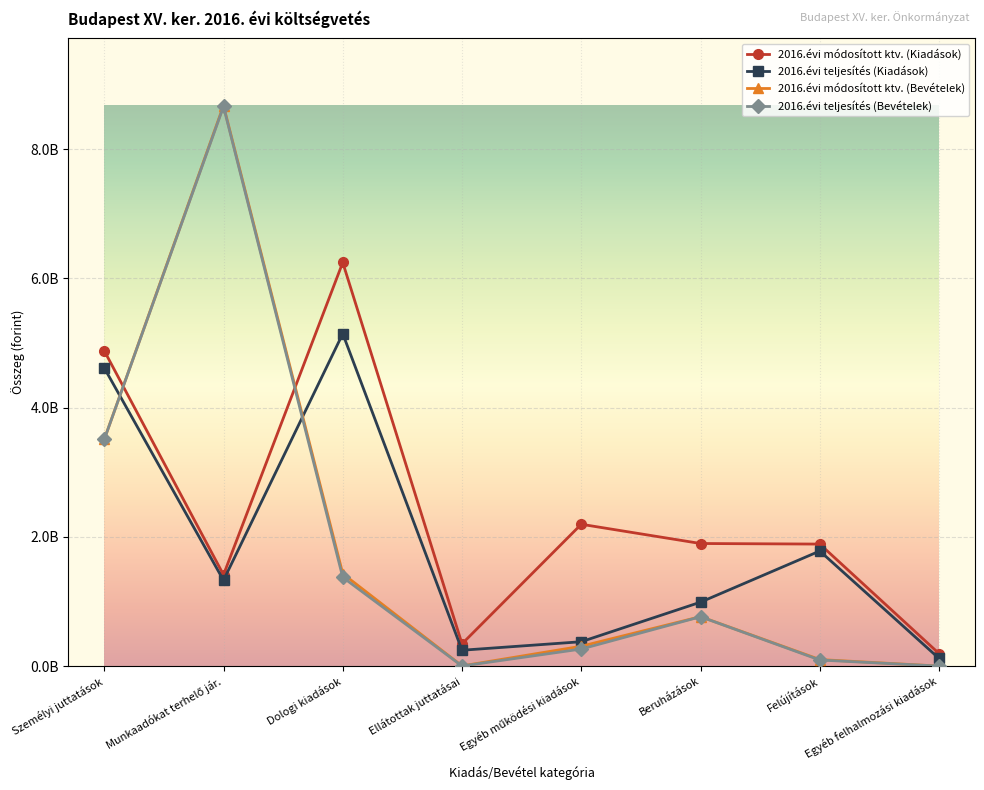

What are all the series names shown in the legend?

2016.évi módosított ktv. (Kiadások), 2016.évi teljesítés (Kiadások), 2016.évi módosított ktv. (Bevételek), 2016.évi teljesítés (Bevételek)